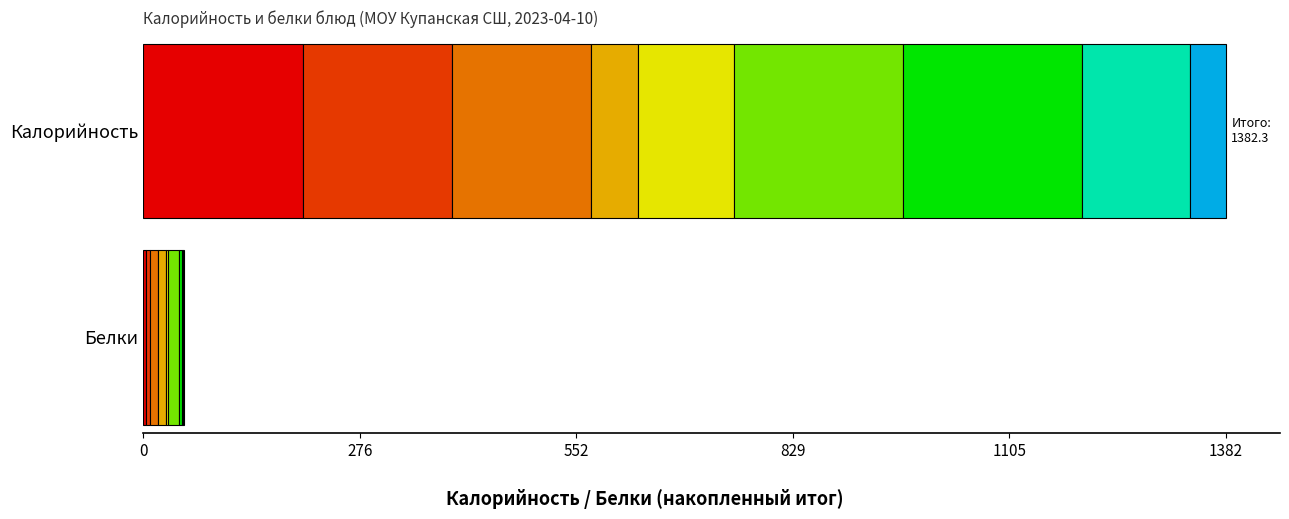

Which series has the largest range (max minus min)?

Калорийность